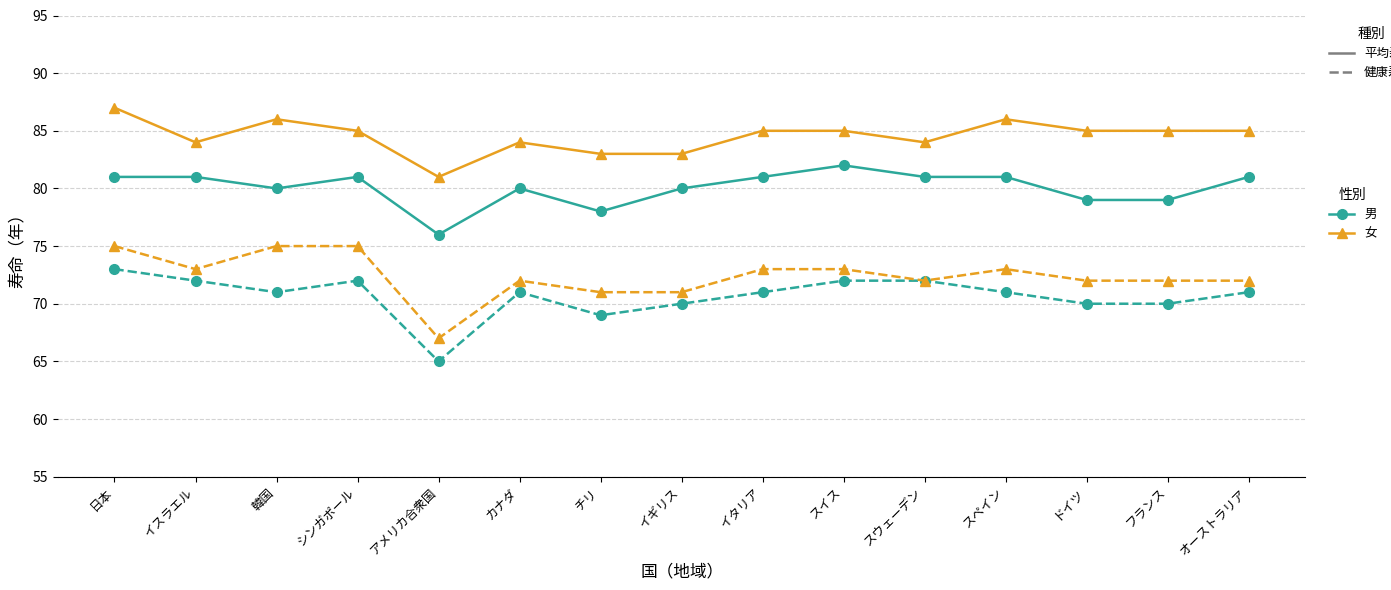

What is the total value across all series at カナダ?

307